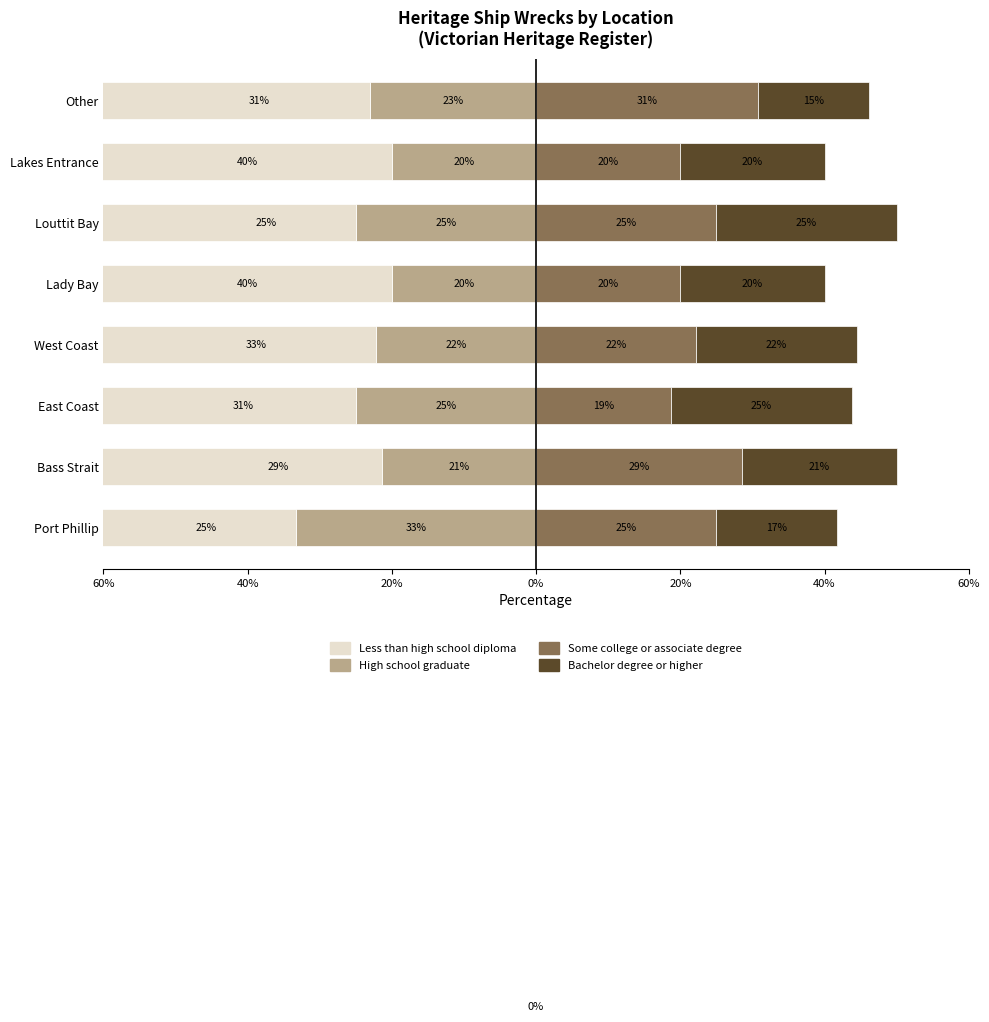

What is the difference between the second highest and minimum values in the Bachelor degree or higher series?

9.6